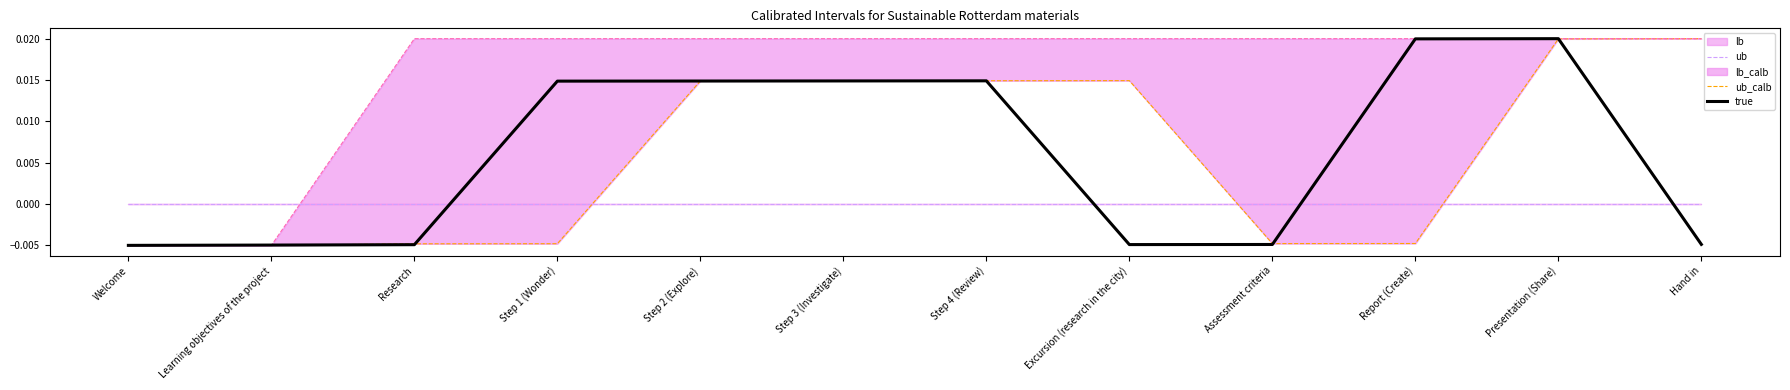

After their last crossing, which series has the higher values: ub or true?

ub